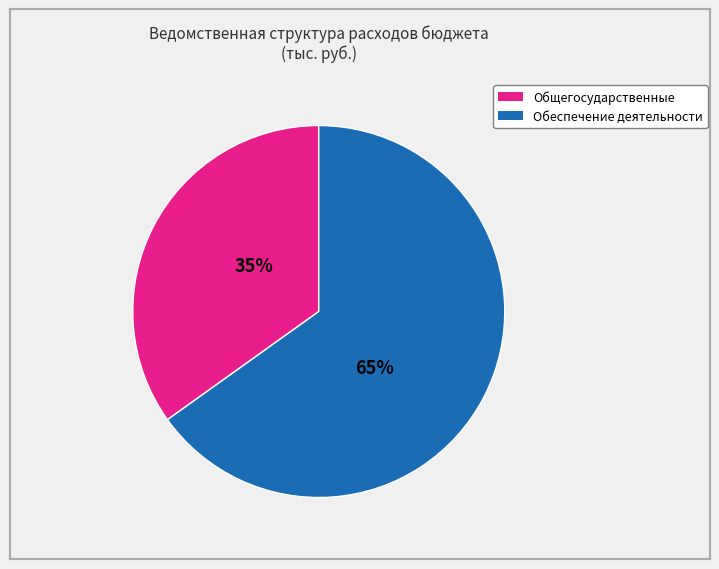

How many segments does this pie chart have?

2